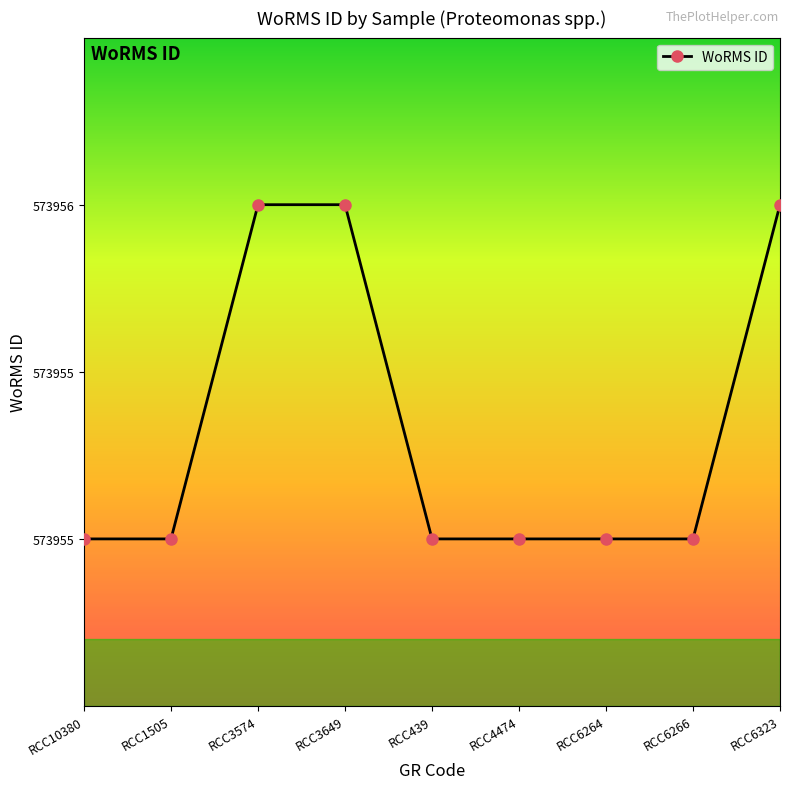

Is this an area chart (filled region under the line)?

No